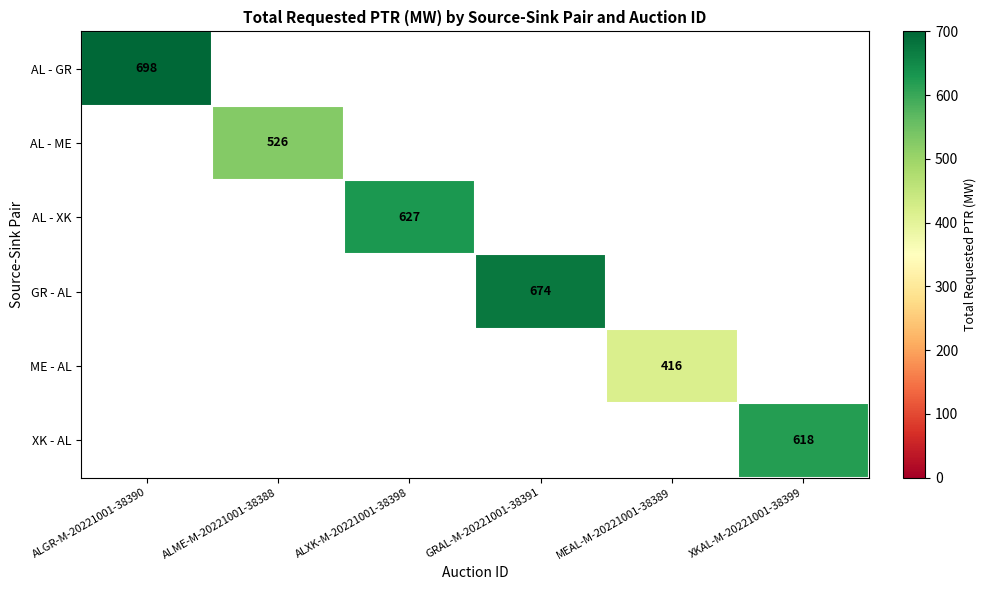

True or false: GR - AL has a value of 1007 at GRAL-M-20221001-38391.

False